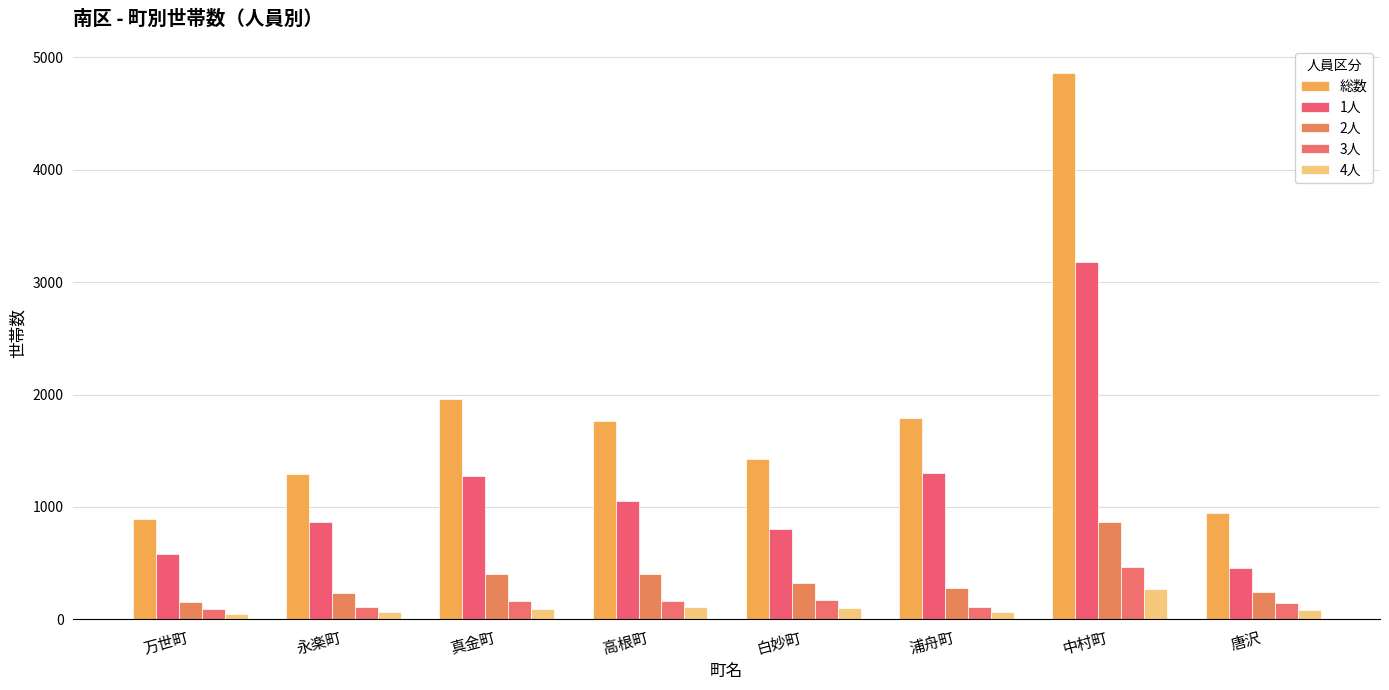

At 真金町, list the series in order from smallest to largest.

4人, 3人, 2人, 1人, 総数